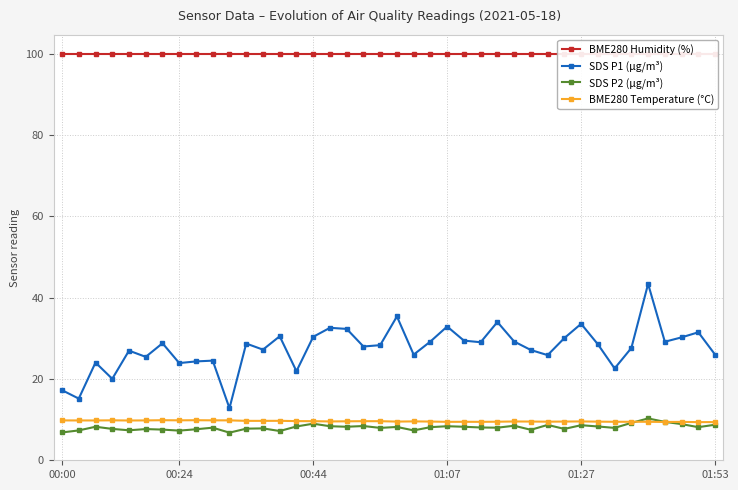

What are all the series names shown in the legend?

BME280 Humidity (%), SDS P1 (µg/m³), SDS P2 (µg/m³), BME280 Temperature (°C)